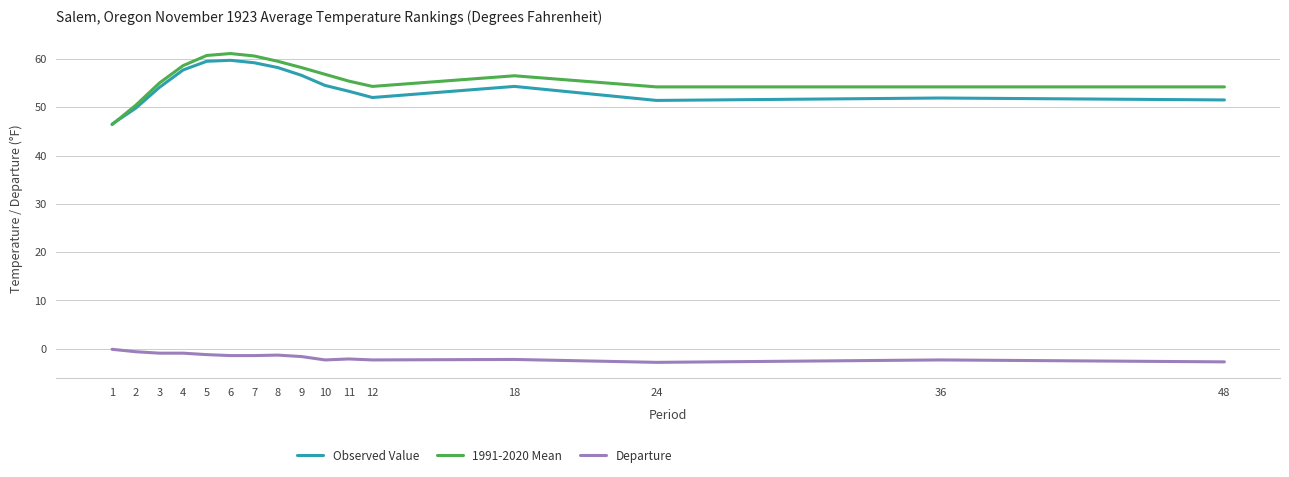

What is the minimum value for Departure?

-2.8